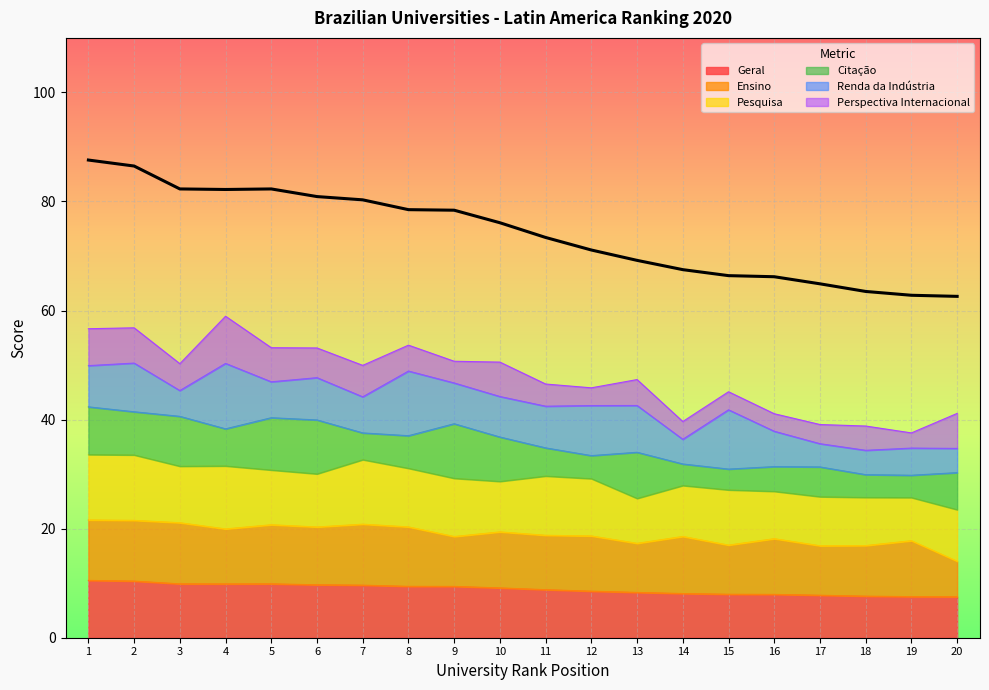

Is it true that Geral equals 9.1 at 10?

True